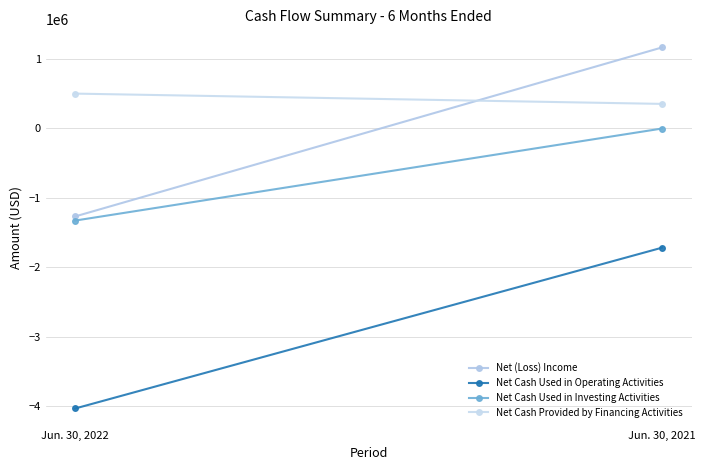

Is it true that Net Cash Used in Operating Activities equals -2539706 at Jun. 30, 2021?

False